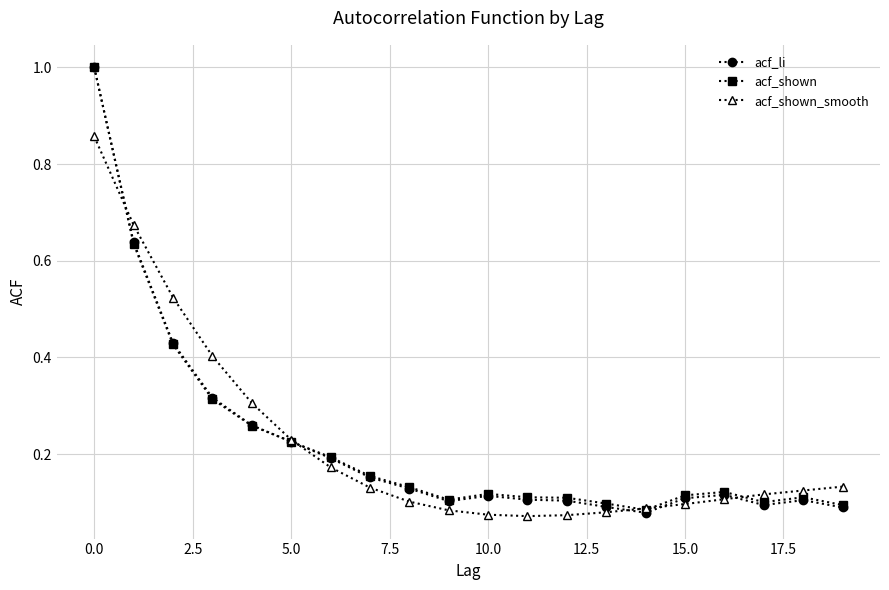

Which series has the largest range (max minus min)?

acf_li